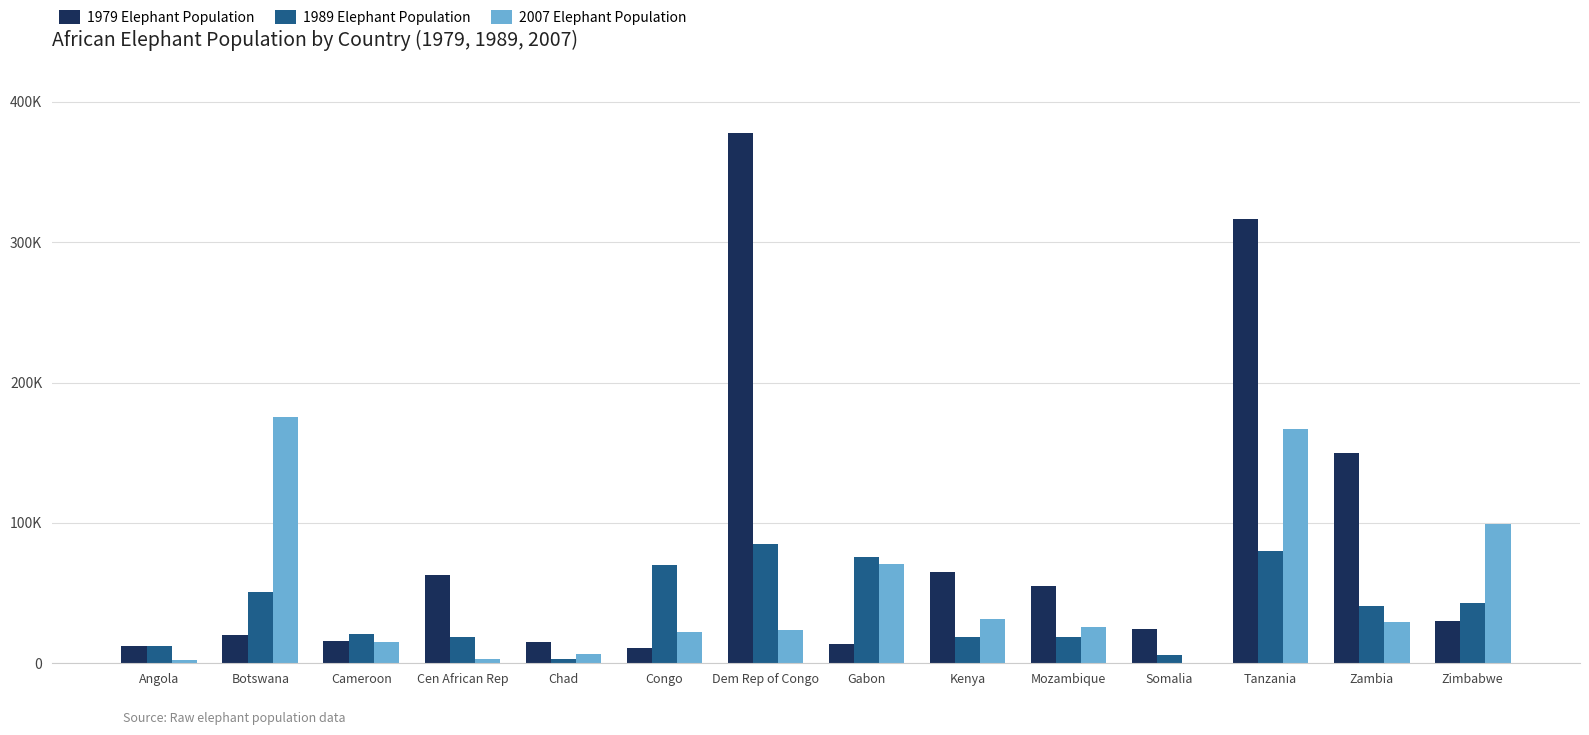

The 1989 Elephant Population series shows 100035 at Congo. True or false?

False